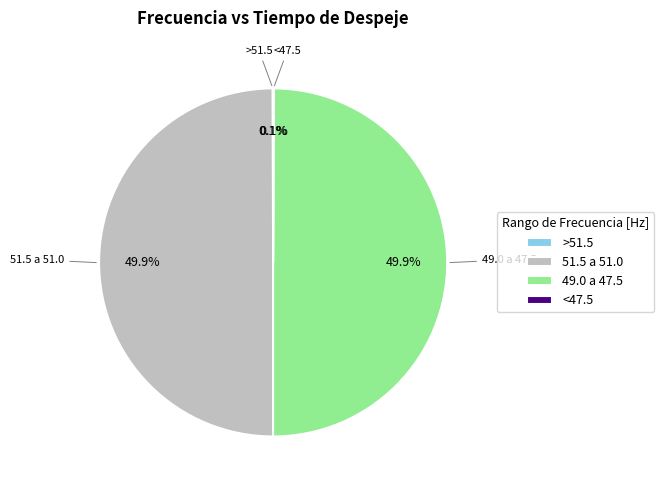

To the nearest percent, what portion does 49.0 a 47.5 represent?

50%